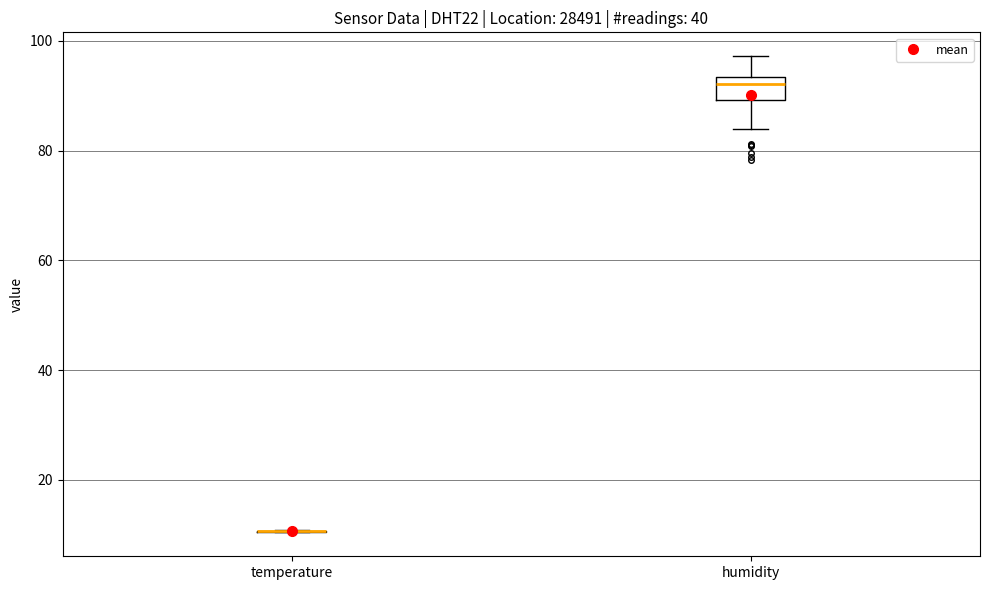

Where does the median line of the box for humidity sit on the y-axis? The values are not printed on the chart, so give them approximately, as read against the axis.

92